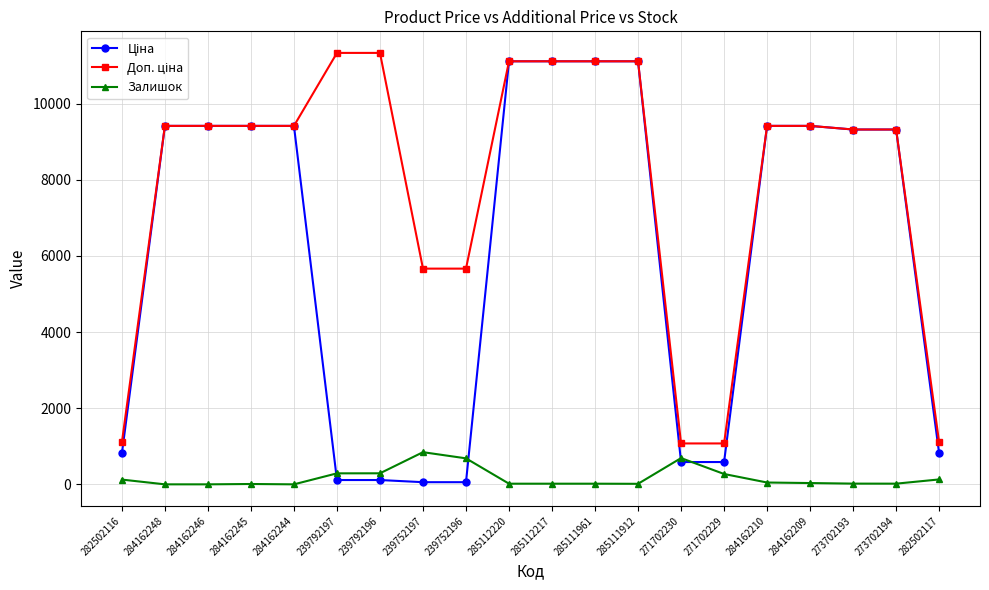

At how many categories does at least one series exceed 10050?

6